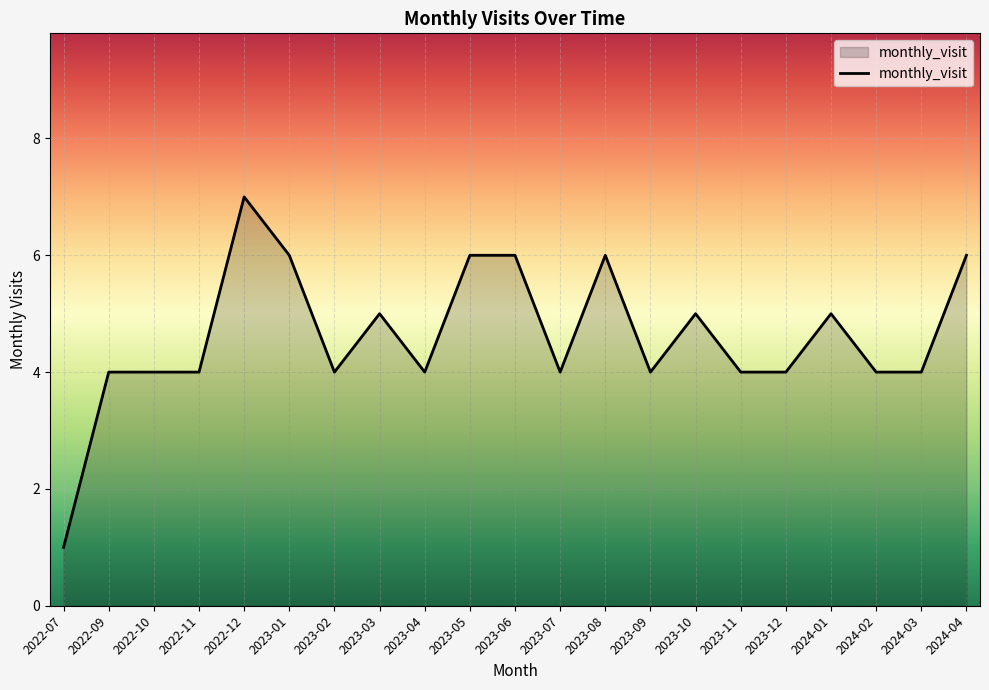

What is the maximum value shown in the chart?

7